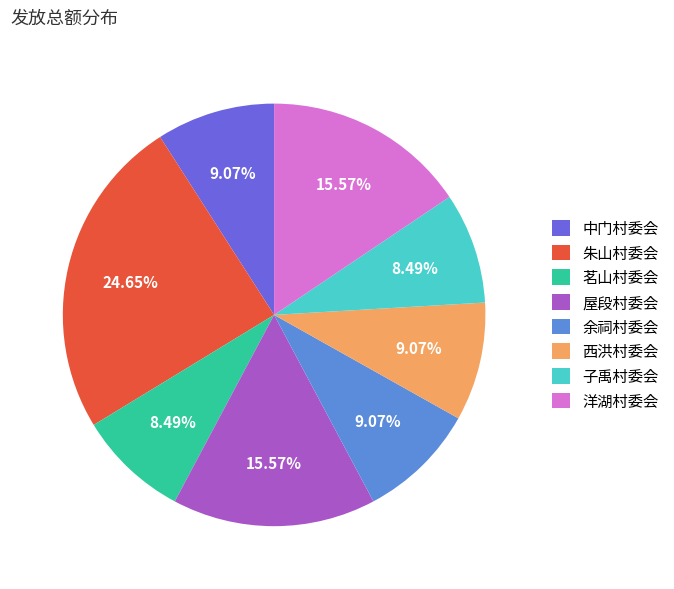

Is it true that 屋段村委会 is 22% of the pie?

False